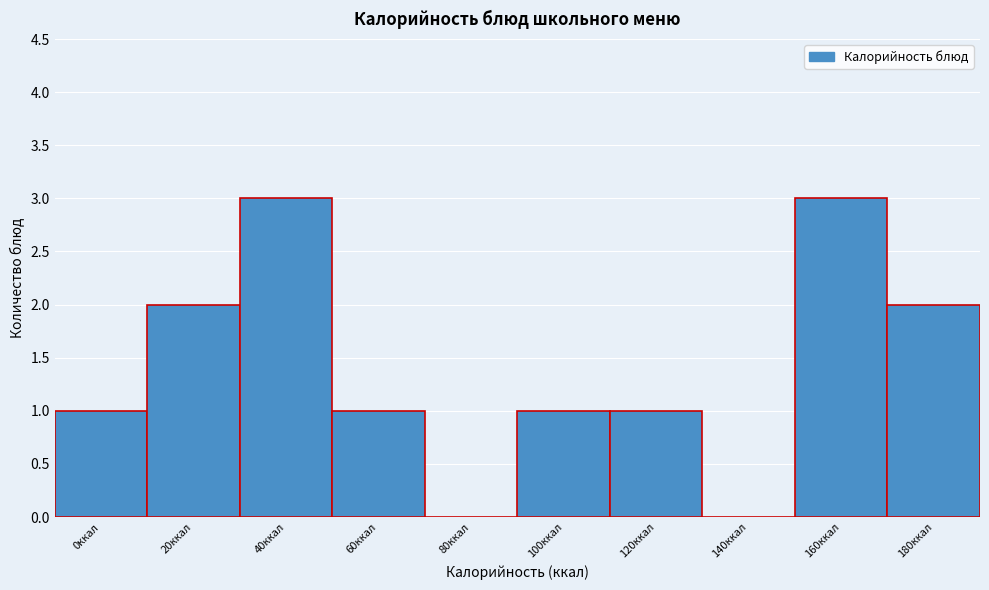

Reading left to right, list all the values displayed in this chart.

0ккал=1	20ккал=2	40ккал=3	60ккал=1	80ккал=0	100ккал=1	120ккал=1	140ккал=0	160ккал=3	180ккал=2